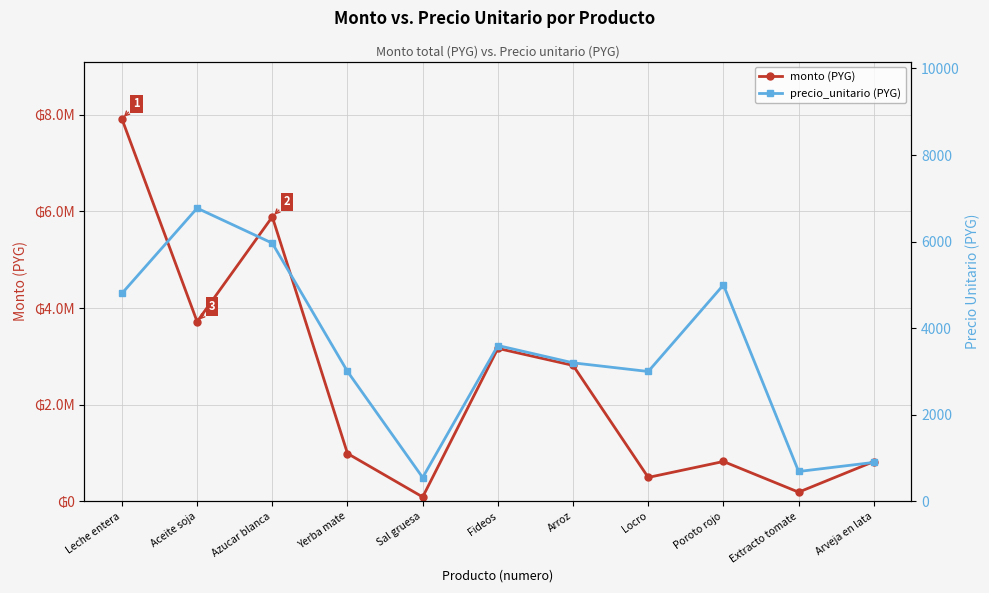

What is the average value of the monto (PYG) series?

2446266